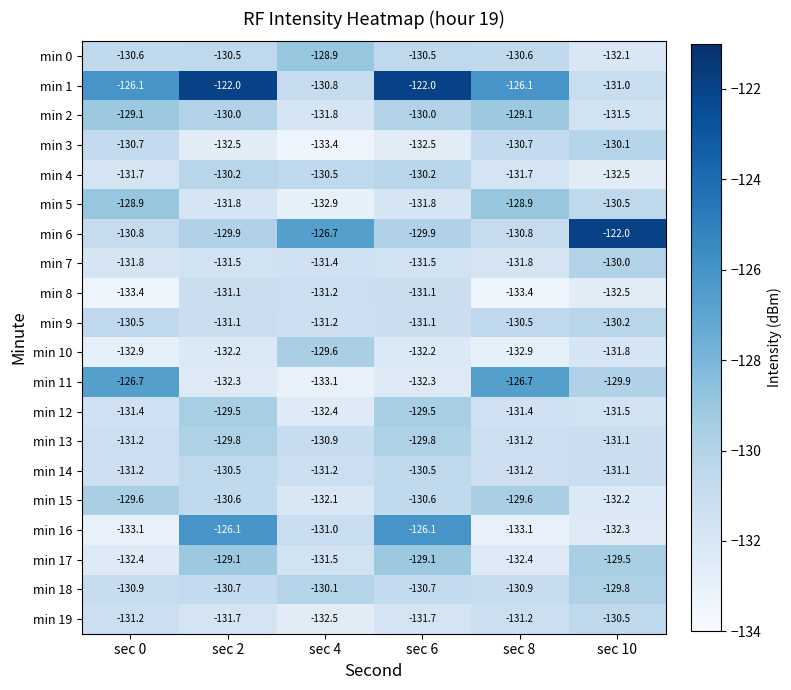

Which series has the largest total across all categories?

min 1